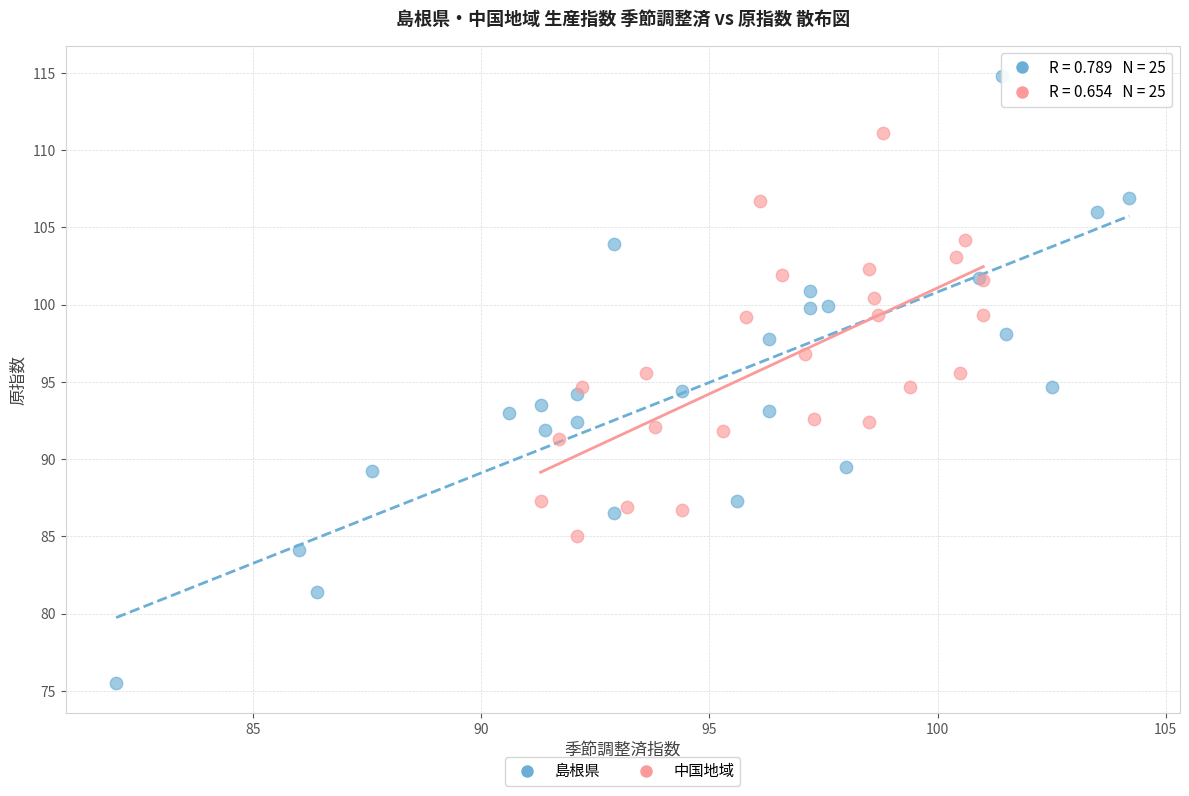

Which series reaches the minimum Y coordinate?

島根県